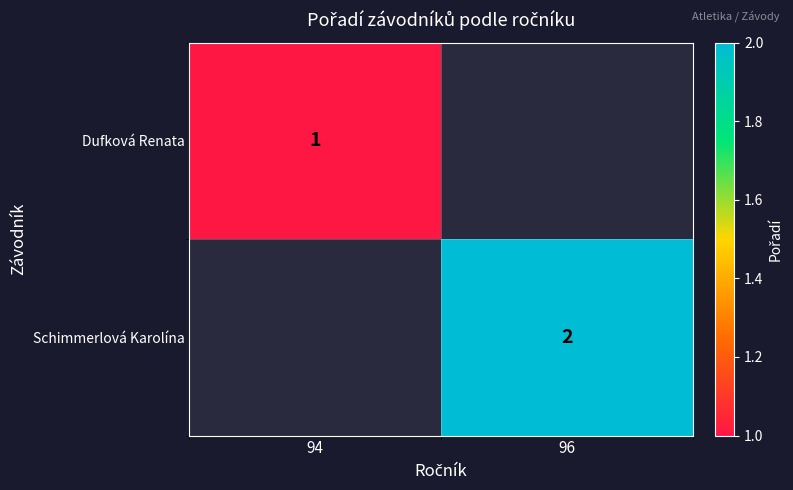

The Dufková Renata series shows 0 at 94. True or false?

False